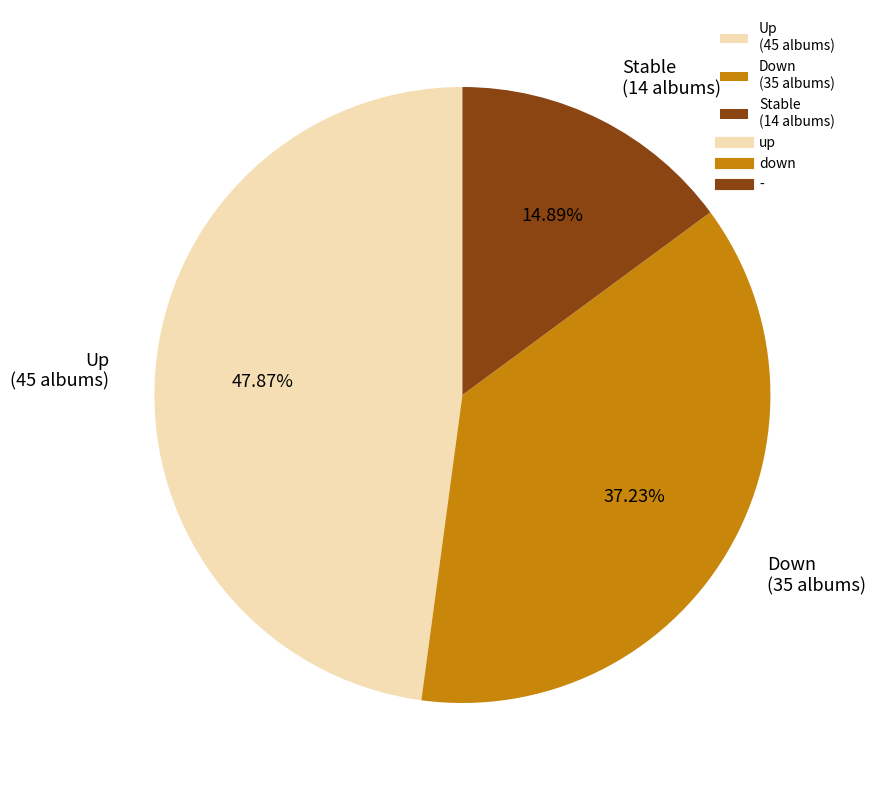

Is the sum of Down (35 albums) and Up (45 albums) greater than half?

Yes